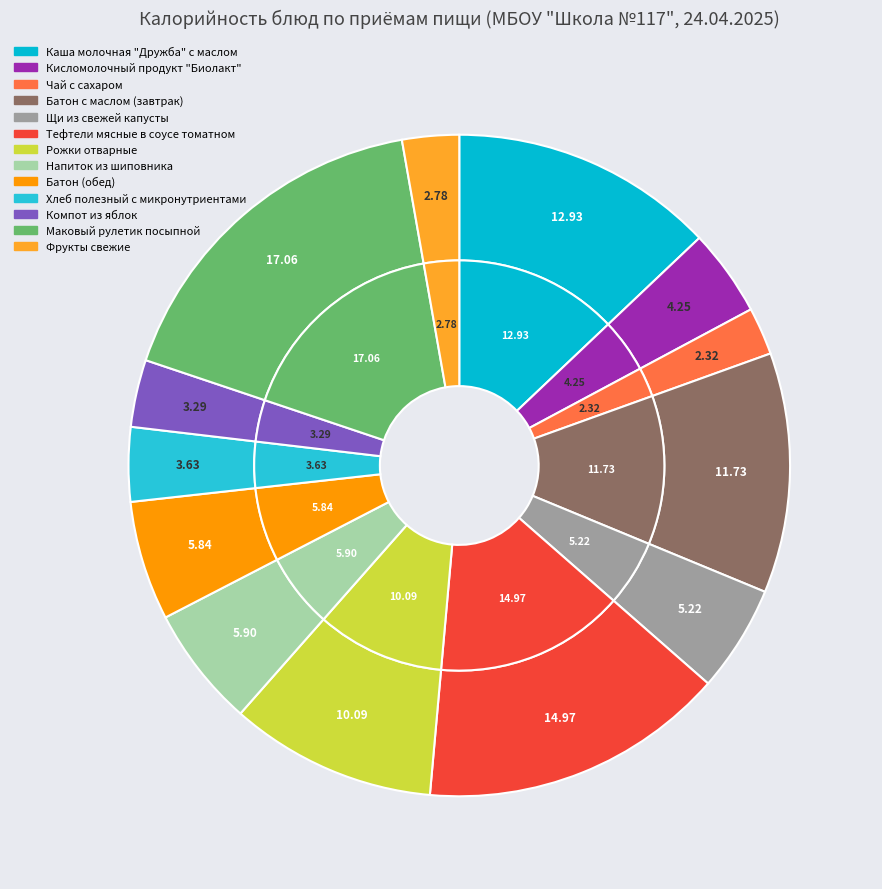

Is Кисломолочный продукт "Биолакт" the majority of the pie?

No